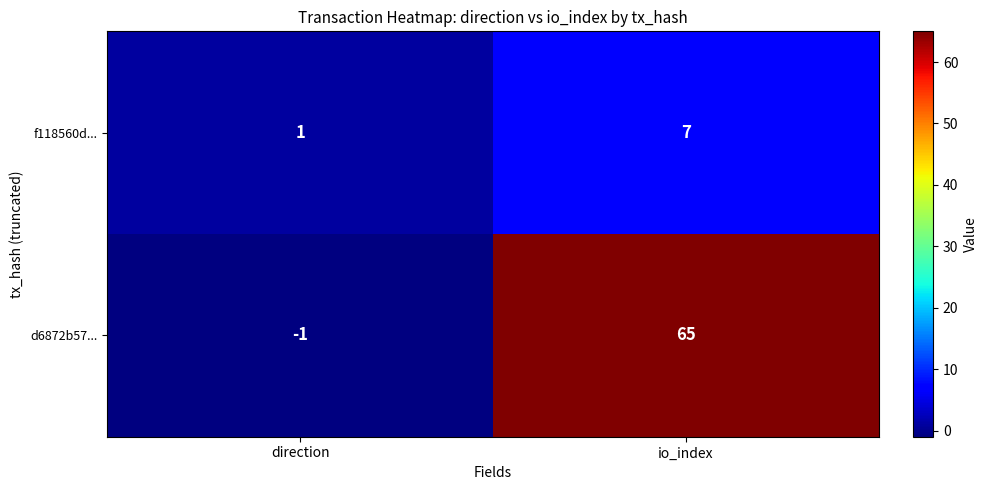

List the series in order of their overall mean, lowest first.

f118560d..., d6872b57...